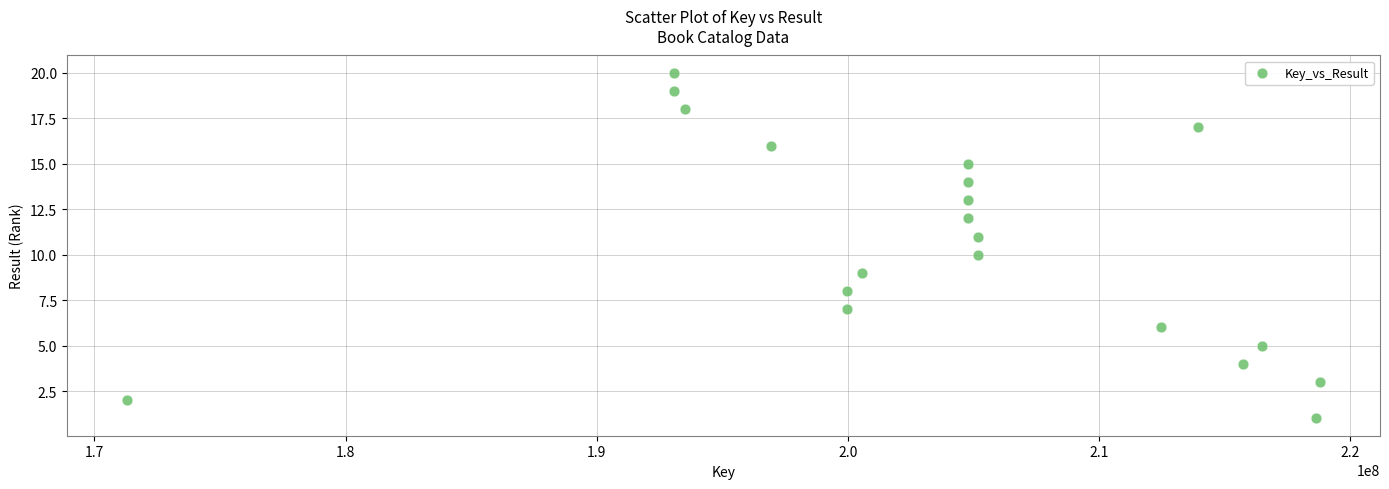

What is the range of X values (max minus min)?

47534250